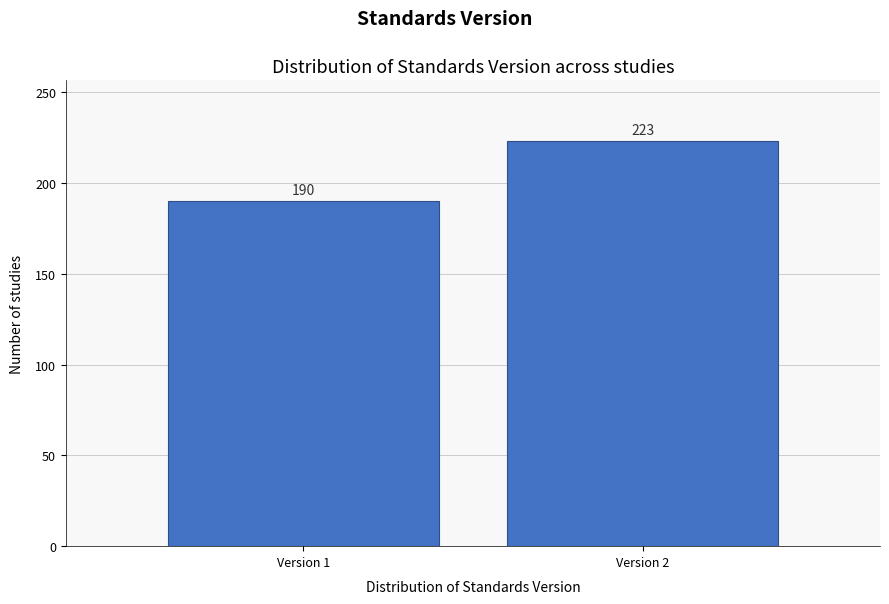

Reading left to right, extract all data points from this chart.

Version 1=190	Version 2=223